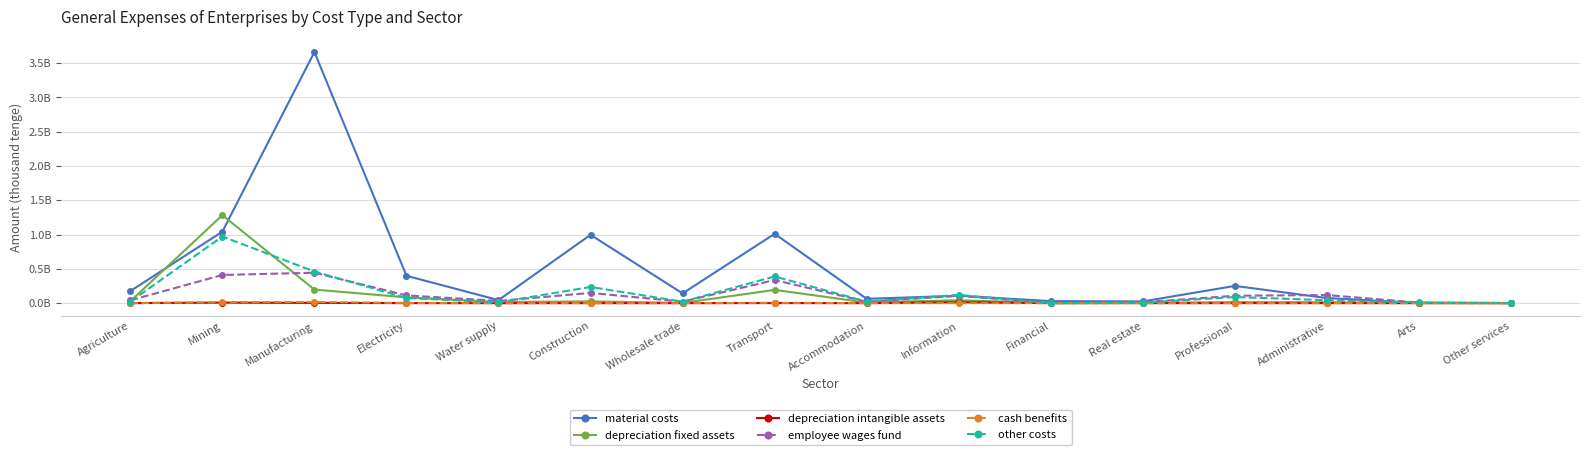

List the series in order of their peak value, lowest first.

depreciation intangible assets, cash benefits, employee wages fund, other costs, depreciation fixed assets, material costs